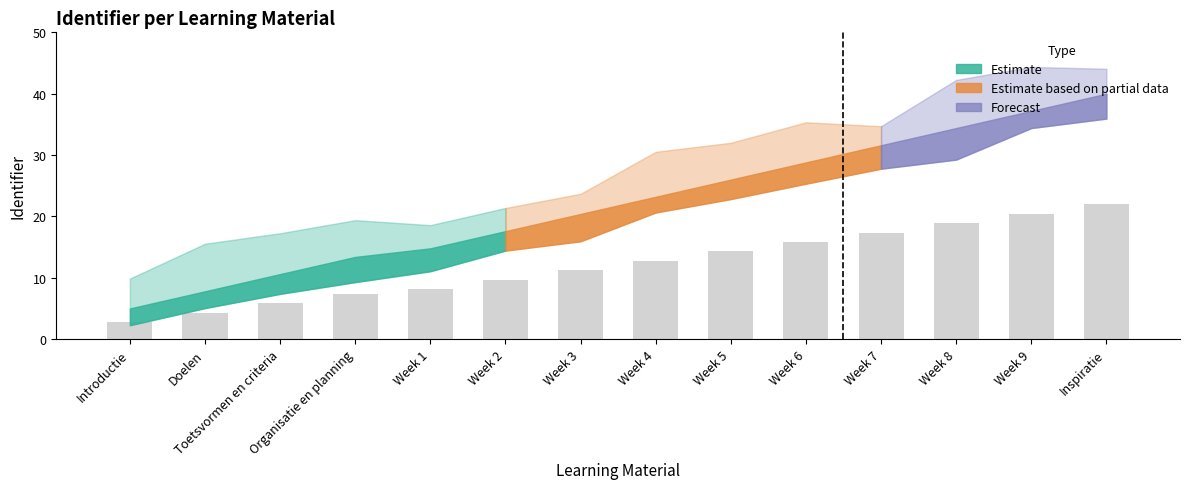

Rank the categories by value from lowest to highest.

Introductie, Doelen, Toetsvormen en criteria, Organisatie en planning, Week 1, Week 2, Week 3, Week 4, Week 5, Week 6, Week 7, Week 8, Week 9, Inspiratie